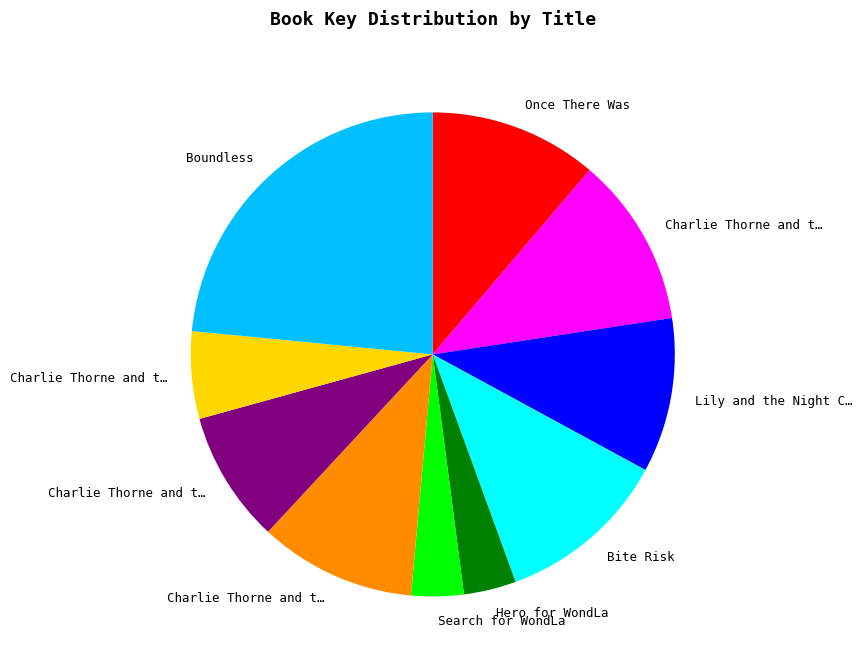

How many segments does this pie chart have?

10